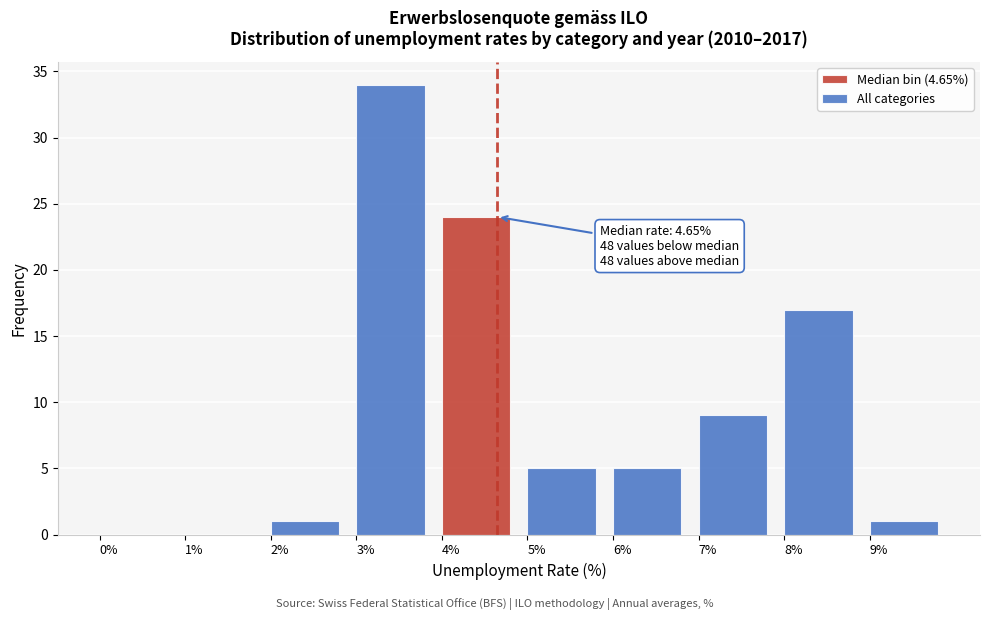

Which range on the x-axis has the tallest bar?

3 to 4